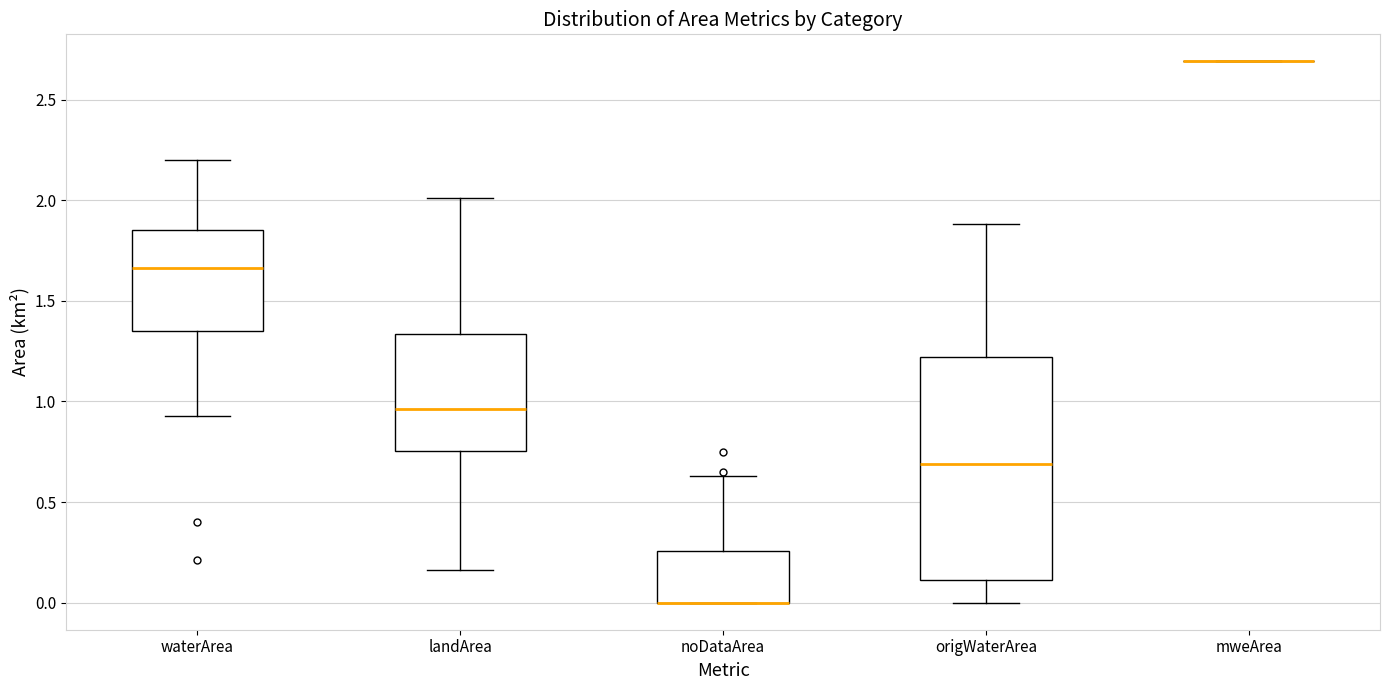

Reading left to right, read every box against the y-axis: the position of its median line, the range the box covers, and the ends of its whiskers. The values are not printed on the chart, so give them approximately, as read against the axis.

waterArea: median 1.65, box 1.35 to 1.85, whiskers 0.95 to 2.20
landArea: median 0.95, box 0.75 to 1.35, whiskers 0.15 to 2.00
noDataArea: median 0.00 (drawn on the box's lower edge), box 0.00 to 0.25, whiskers 0.00 to 0.65
origWaterArea: median 0.70, box 0.10 to 1.20, whiskers 0.00 to 1.90
mweArea: box collapsed to a line at 2.70, whiskers 2.70 to 2.70